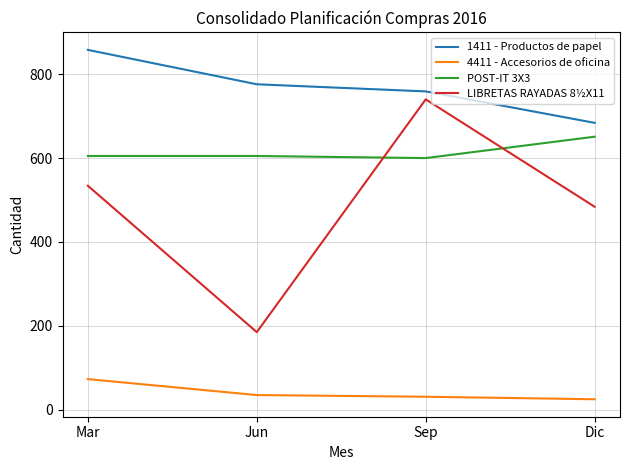

True or false: POST-IT 3X3 and 4411 - Accesorios de oficina intersect in this chart.

False